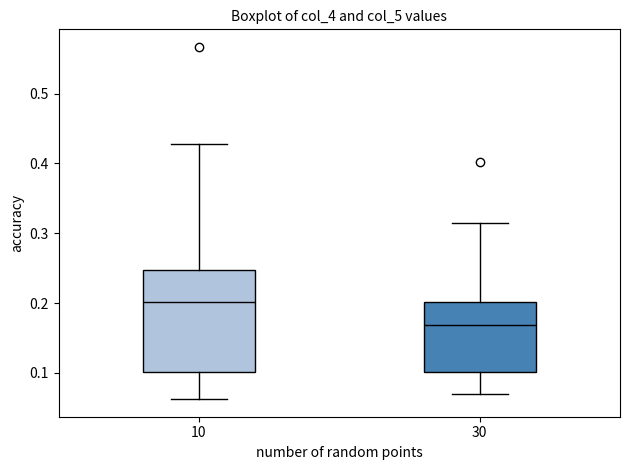

Reading left to right, read every box against the y-axis: the position of its median line, the range the box covers, and the ends of its whiskers. The values are not printed on the chart, so give them approximately, as read against the axis.

10: median 0.20, box 0.10 to 0.25, whiskers 0.06 to 0.43
30: median 0.17, box 0.10 to 0.20, whiskers 0.07 to 0.32